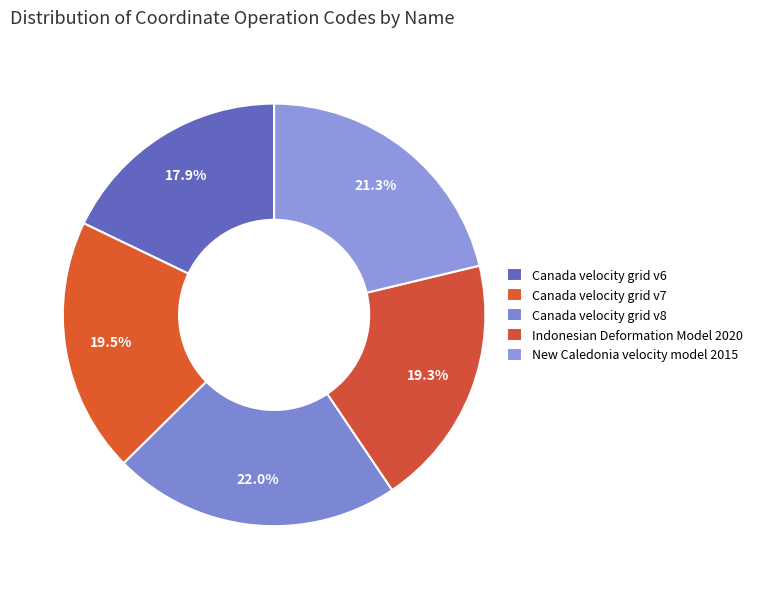

What portion of the pie excludes Canada velocity grid v6?

82.1%